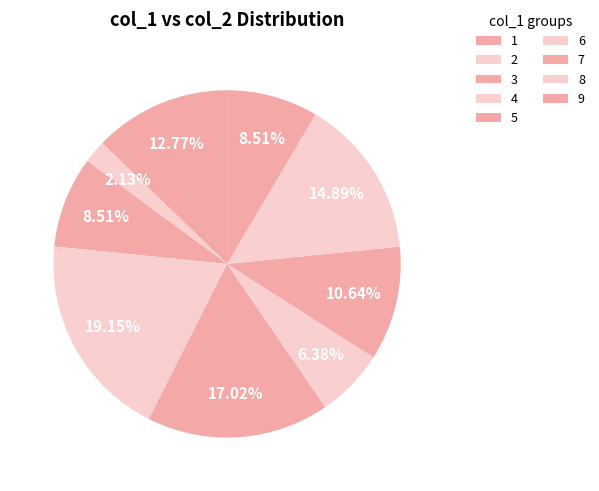

Is there any slice that represents more than half of the pie?

No